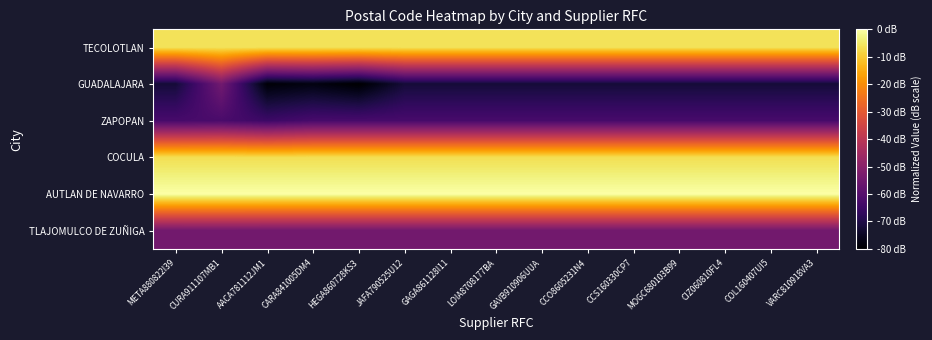

Reading left to right, what are all the values shown in this chart?

TECOLOTLAN: META880822I39=-6.0	CURA911107MB1=-6.0	AACA781112JM1=-6.0	CARA841005DM4=-6.0	HEGA860728KS3=-6.0	JAFA790525U12=-6.0	GAGA861128I11=-6.0	LOIA8708177BA=-6.0	GAVB910906UUA=-6.0	CCO8605231N4=-6.0	CCS160330CP7=-6.0	MOGC680103B99=-6.0	CIZ060810FL4=-6.0	COL160407UI5=-6.0	VARC810918VA3=-6.0
GUADALAJARA: META880822I39=-72.1	CURA911107MB1=-54.6	AACA781112JM1=-79.0	CARA841005DM4=-77.5	HEGA860728KS3=-80.0	JAFA790525U12=-72.1	GAGA861128I11=-72.1	LOIA8708177BA=-72.1	GAVB910906UUA=-72.1	CCO8605231N4=-72.1	CCS160330CP7=-72.1	MOGC680103B99=-72.1	CIZ060810FL4=-72.1	COL160407UI5=-72.1	VARC810918VA3=-72.1
ZAPOPAN: META880822I39=-62.9	CURA911107MB1=-62.4	AACA781112JM1=-64.9	CARA841005DM4=-62.9	HEGA860728KS3=-62.9	JAFA790525U12=-62.9	GAGA861128I11=-62.9	LOIA8708177BA=-62.9	GAVB910906UUA=-62.9	CCO8605231N4=-62.9	CCS160330CP7=-62.9	MOGC680103B99=-62.9	CIZ060810FL4=-62.9	COL160407UI5=-62.9	VARC810918VA3=-62.9
COCULA: META880822I39=-6.7	CURA911107MB1=-6.7	AACA781112JM1=-6.7	CARA841005DM4=-6.7	HEGA860728KS3=-6.7	JAFA790525U12=-6.7	GAGA861128I11=-6.7	LOIA8708177BA=-6.7	GAVB910906UUA=-6.7	CCO8605231N4=-6.7	CCS160330CP7=-6.7	MOGC680103B99=-6.7	CIZ060810FL4=-6.7	COL160407UI5=-6.7	VARC810918VA3=-6.7
AUTLAN DE NAVARRO: META880822I39=0.0	CURA911107MB1=0.0	AACA781112JM1=0.0	CARA841005DM4=0.0	HEGA860728KS3=0.0	JAFA790525U12=0.0	GAGA861128I11=0.0	LOIA8708177BA=0.0	GAVB910906UUA=0.0	CCO8605231N4=0.0	CCS160330CP7=0.0	MOGC680103B99=0.0	CIZ060810FL4=0.0	COL160407UI5=0.0	VARC810918VA3=0.0
TLAJOMULCO DE ZUÑIGA: META880822I39=-54.7	CURA911107MB1=-54.6	AACA781112JM1=-54.7	CARA841005DM4=-54.7	HEGA860728KS3=-54.7	JAFA790525U12=-54.7	GAGA861128I11=-54.7	LOIA8708177BA=-54.7	GAVB910906UUA=-54.7	CCO8605231N4=-54.7	CCS160330CP7=-54.7	MOGC680103B99=-54.7	CIZ060810FL4=-54.7	COL160407UI5=-54.7	VARC810918VA3=-54.7